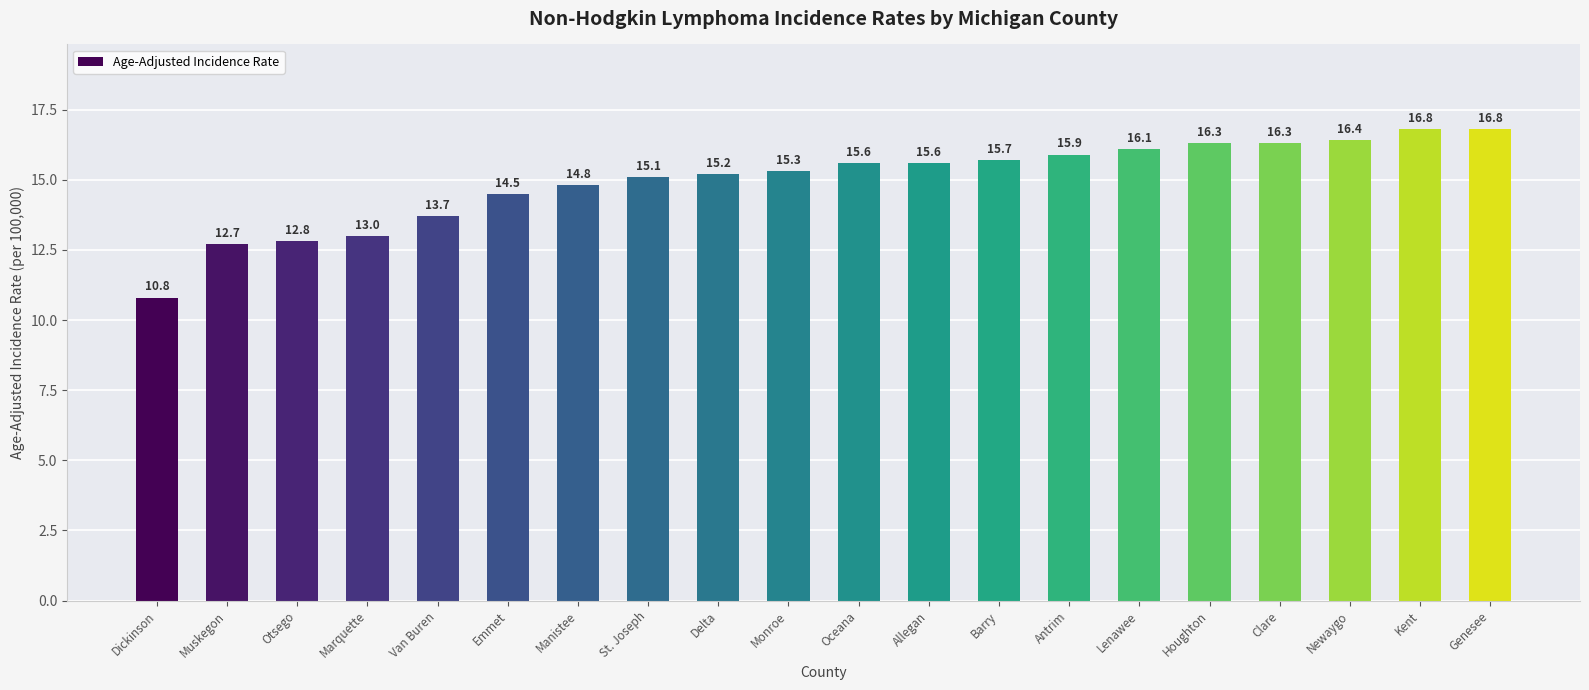

Reading left to right, extract all data points from this chart.

10.8	12.7	12.8	13.0	13.7	14.5	14.8	15.1	15.2	15.3	15.6	15.6	15.7	15.9	16.1	16.3	16.3	16.4	16.8	16.8